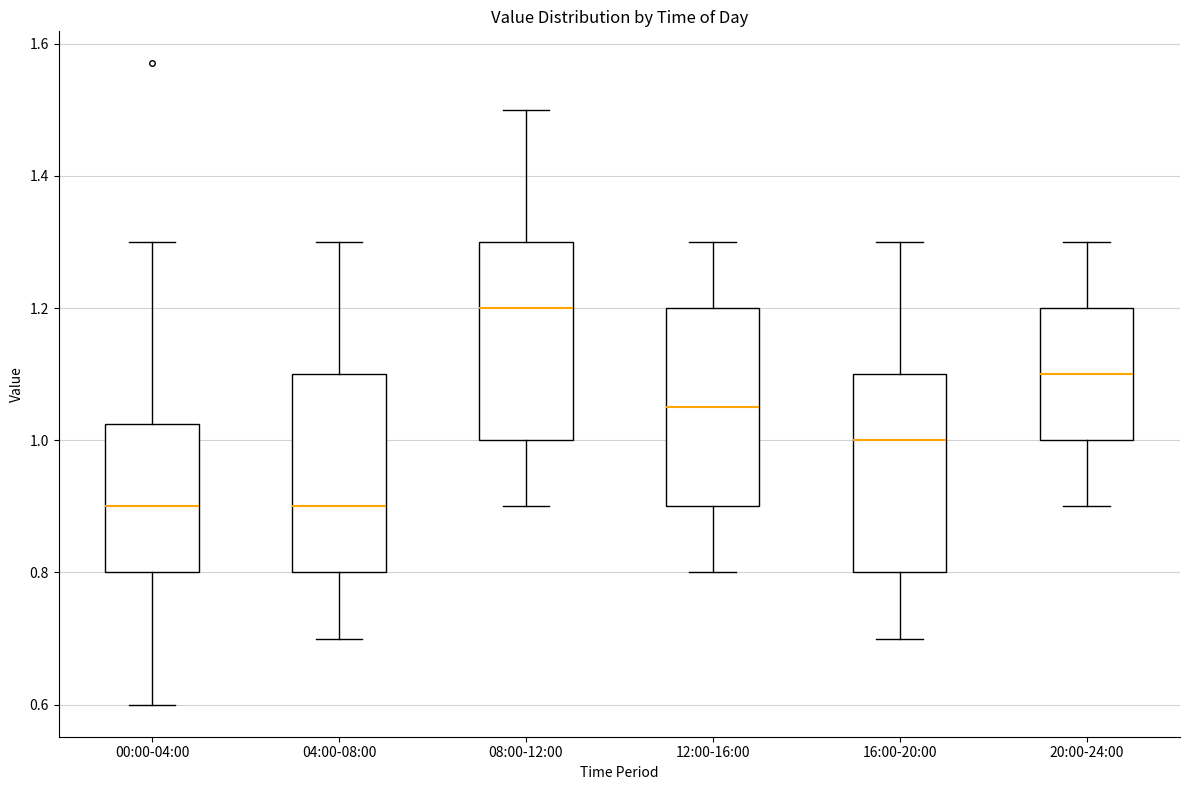

Where is the lower edge of the box for 20:00-24:00 on the y-axis? The values are not printed on the chart, so give them approximately, as read against the axis.

1.00